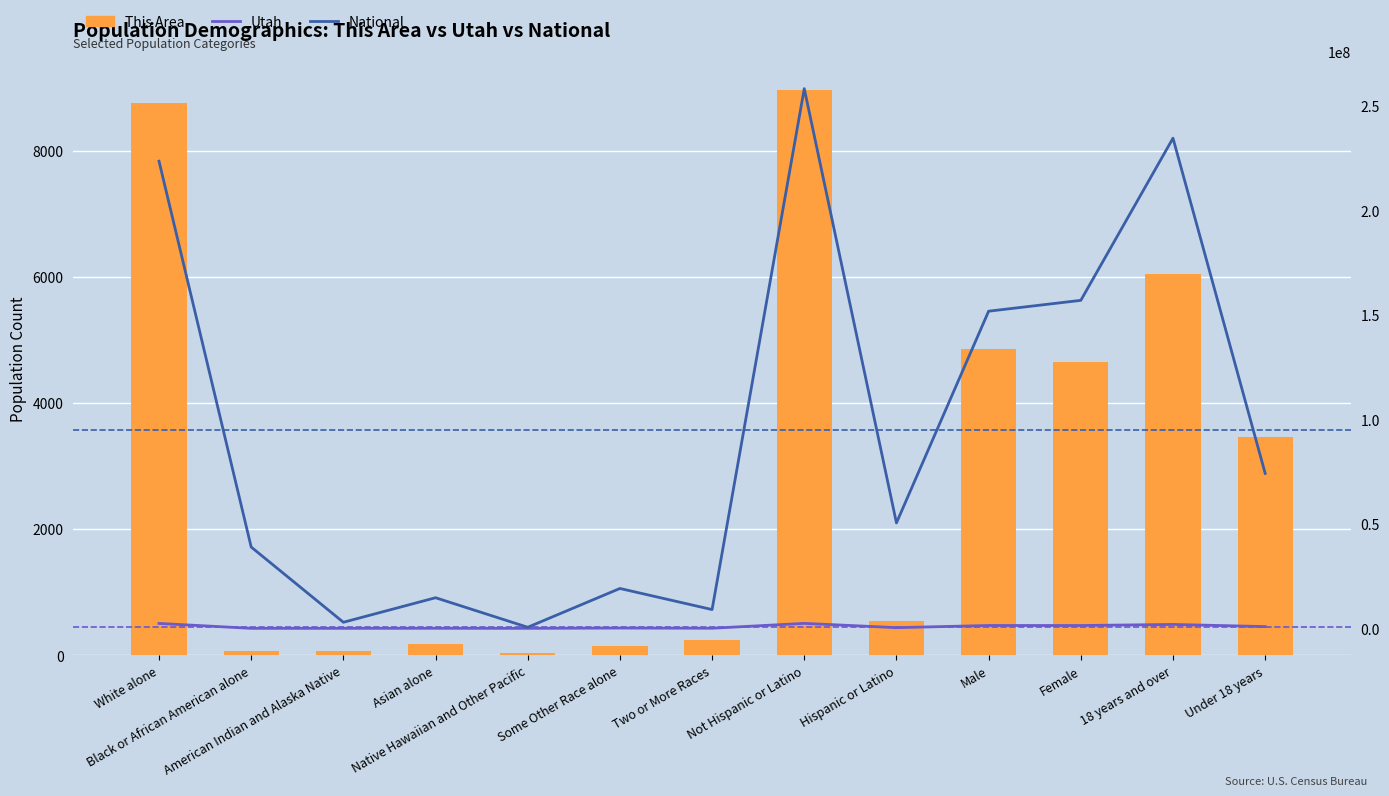

Reading left to right, transcribe all the data shown in this chart.

This Area: 8762	70	70	184	30	155	240	8964	547	4854	4657	6048	3463
Utah: 2379560	29287	32927	55285	24554	166754	75518	2405545	358340	1388317	1375568	1892858	871027
National: 223553265	38929319	2932248	14674252	540013	19107368	9009073	258267944	50477594	151781326	156964212	234564071	74181467